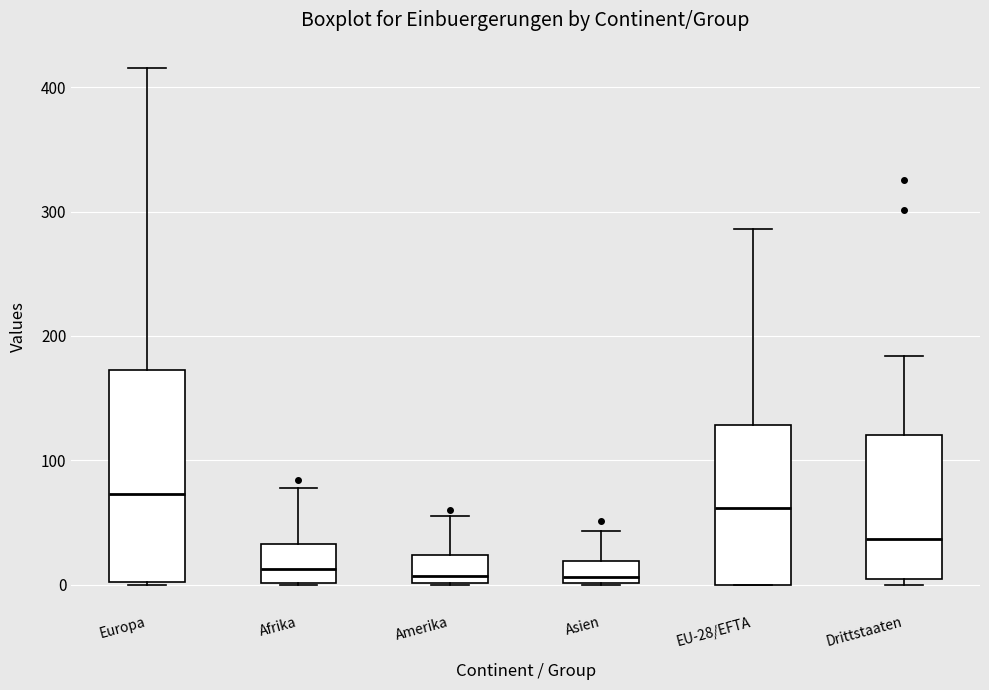

Reading left to right, transcribe this box plot: for each box, give where its median line is, the range the box spans, and where its two whiskers end, as read against the y-axis. The values are not printed on the chart, so give them approximately, as read against the axis.

Europa: median 70, box 0 to 170, whiskers 0 to 420
Afrika: median 10, box 0 to 30, whiskers 0 to 80
Amerika: median 10, box 0 to 20, whiskers 0 to 60
Asien: median 10, box 0 to 20, whiskers 0 to 40
EU-28/EFTA: median 60, box 0 to 130, whiskers 0 to 290
Drittstaaten: median 40, box 0 to 120, whiskers 0 (just below the box's lower edge) to 180